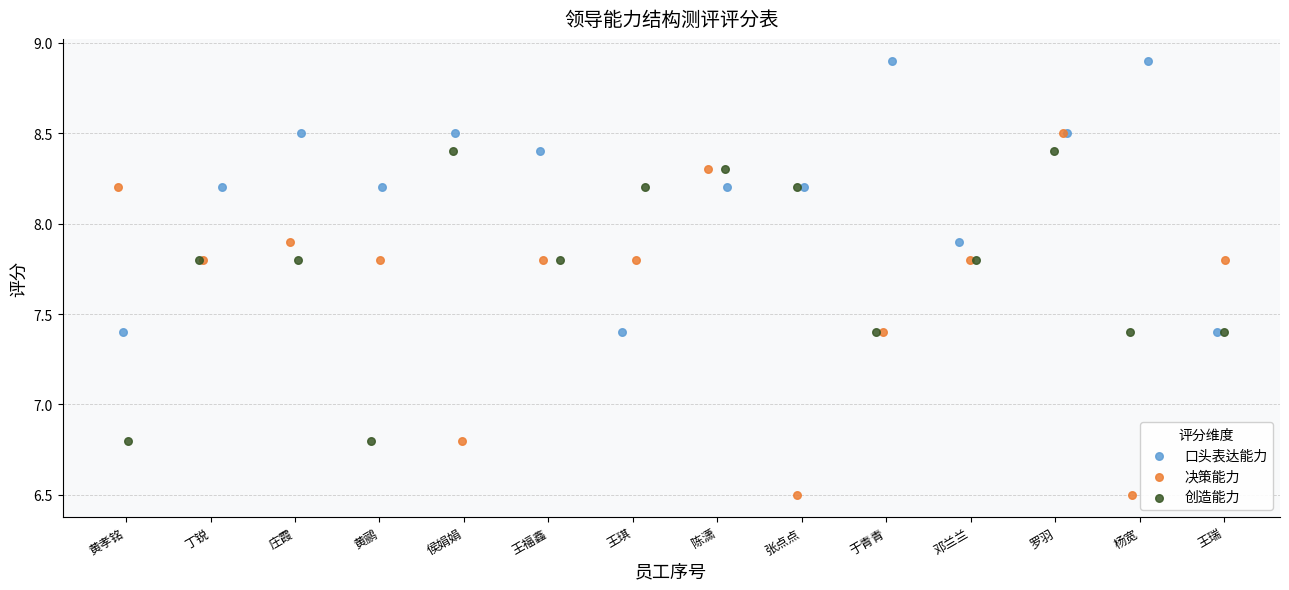

Which series has the widest spread of Y values?

决策能力